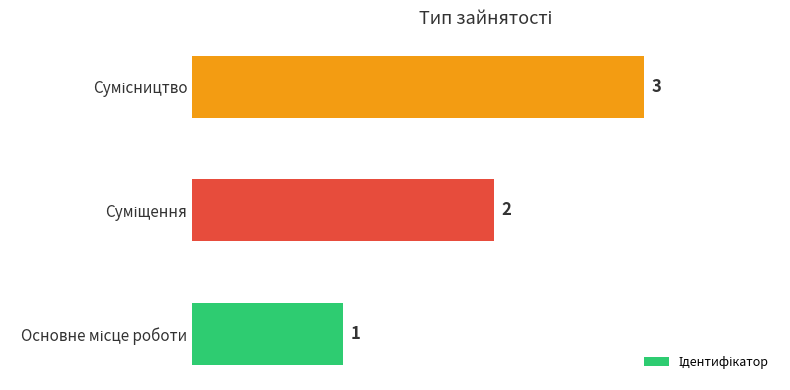

Count the values in the range 1 to 3.

3